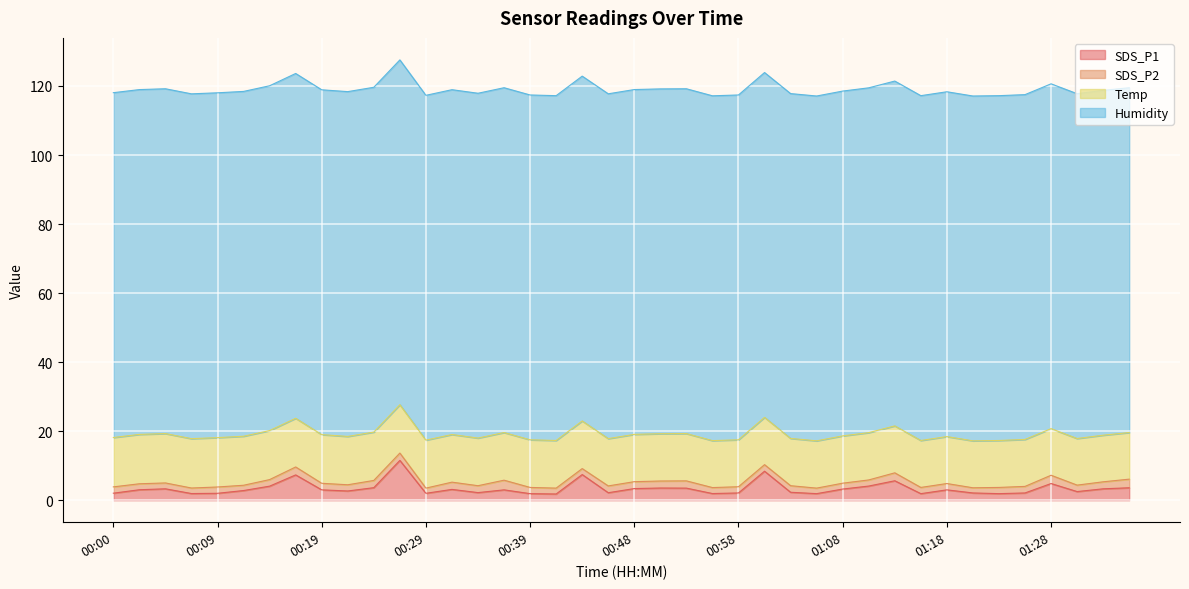

True or false: SDS_P2 and SDS_P1 cross at least once.

False